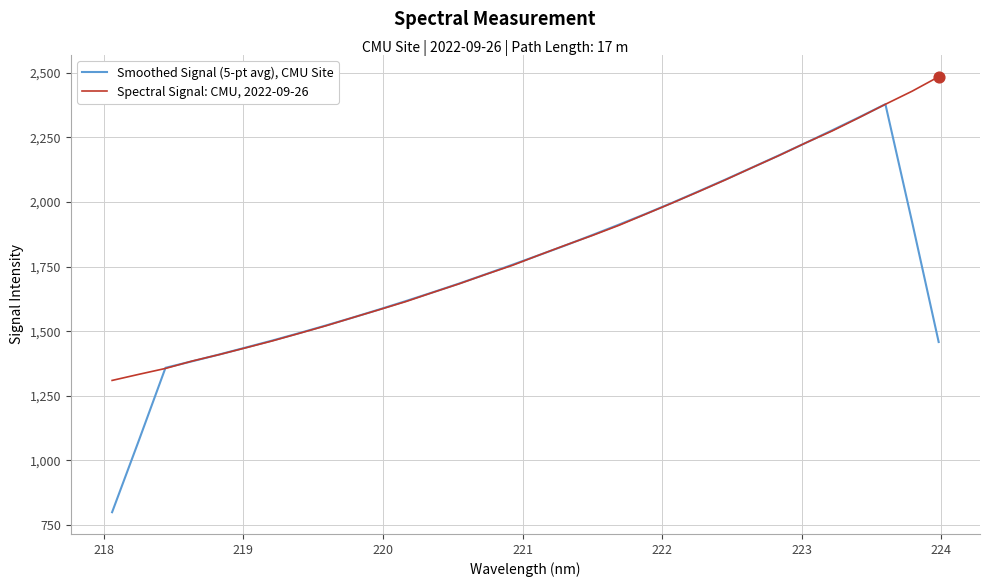

What are all the series names shown in the legend?

Smoothed Signal (5-pt avg), CMU Site, Spectral Signal: CMU, 2022-09-26